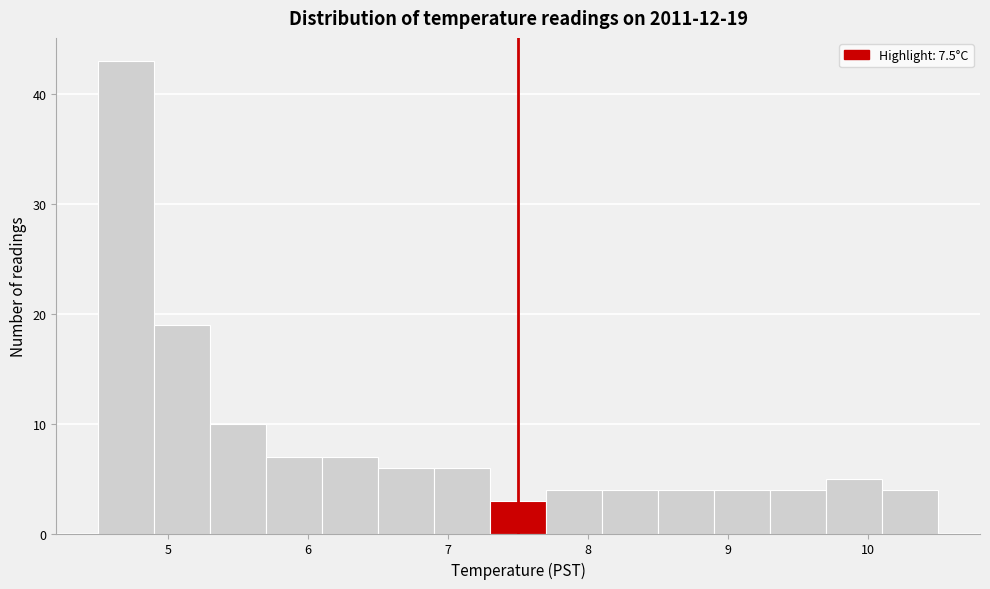

Which range on the x-axis has the tallest bar?

4.5 to 4.9